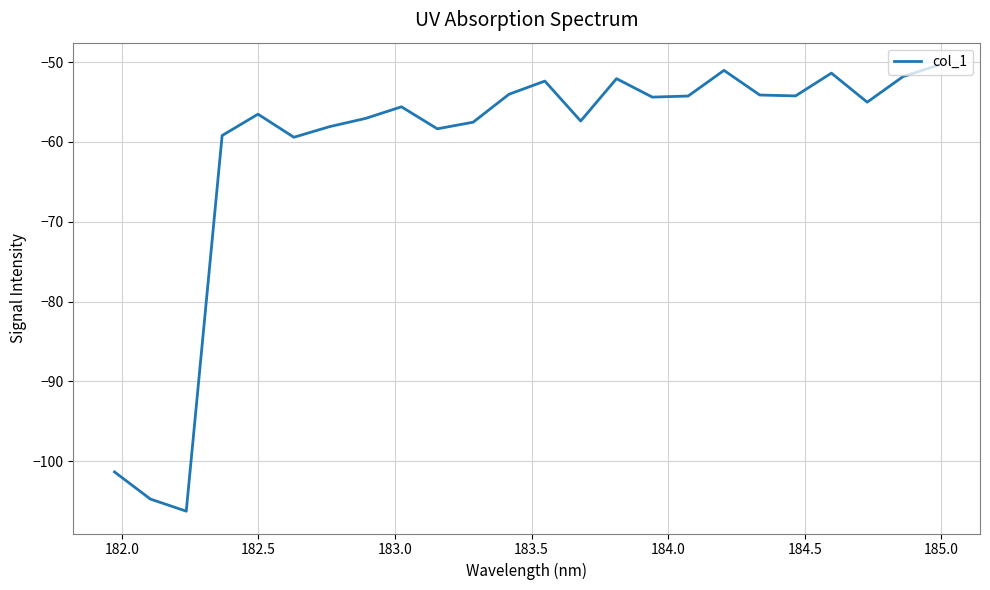

What is the smallest value displayed?

-106.3